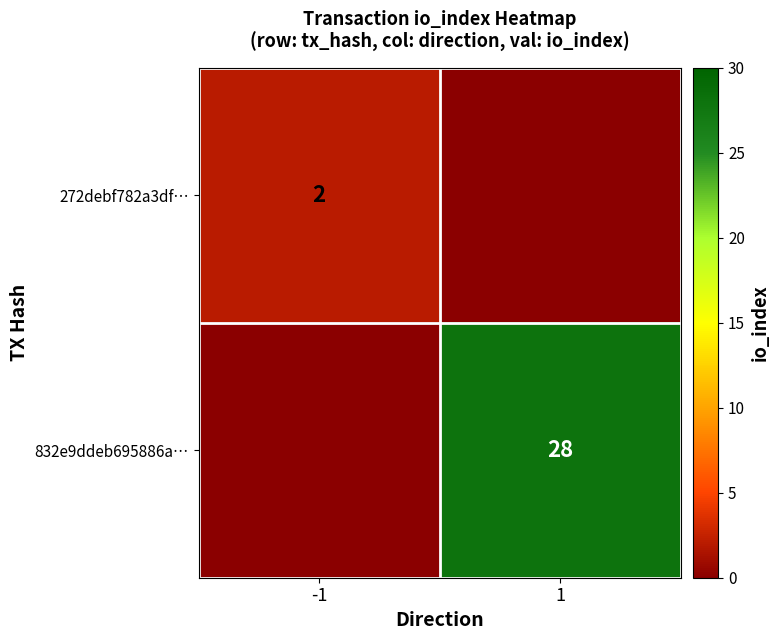

Is it true that 272debf782a3df… equals 2 at -1?

True